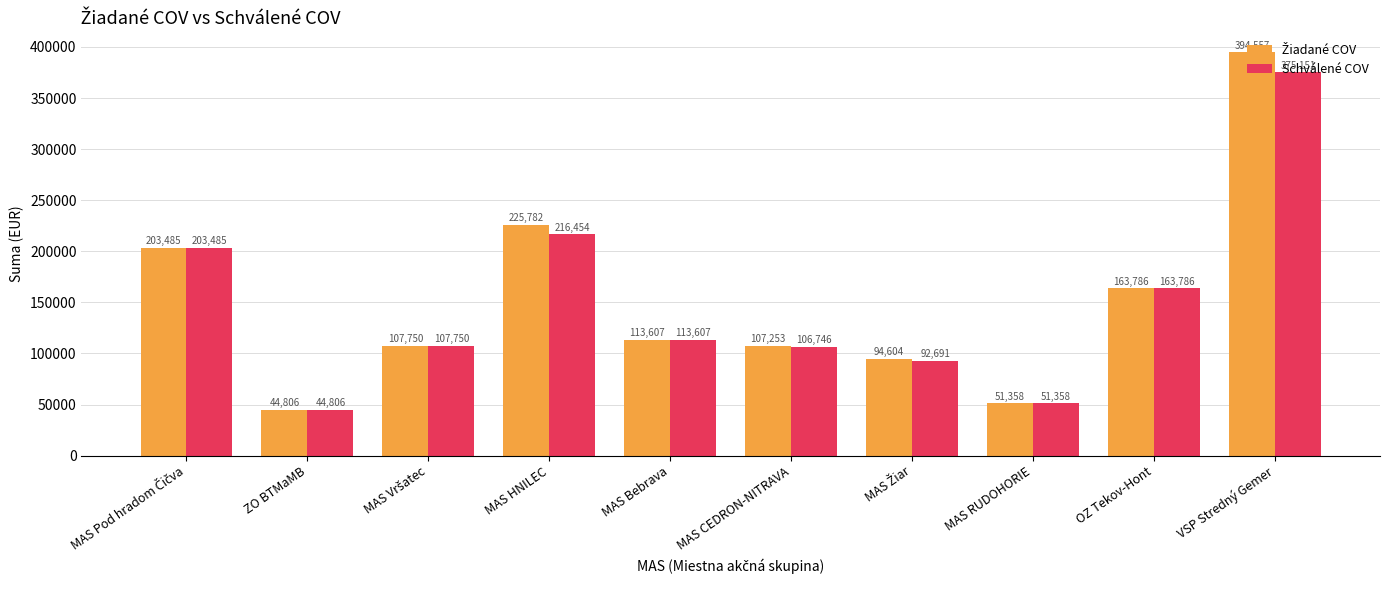

Which label corresponds to the smallest value in the chart?

ZO BTMaMB